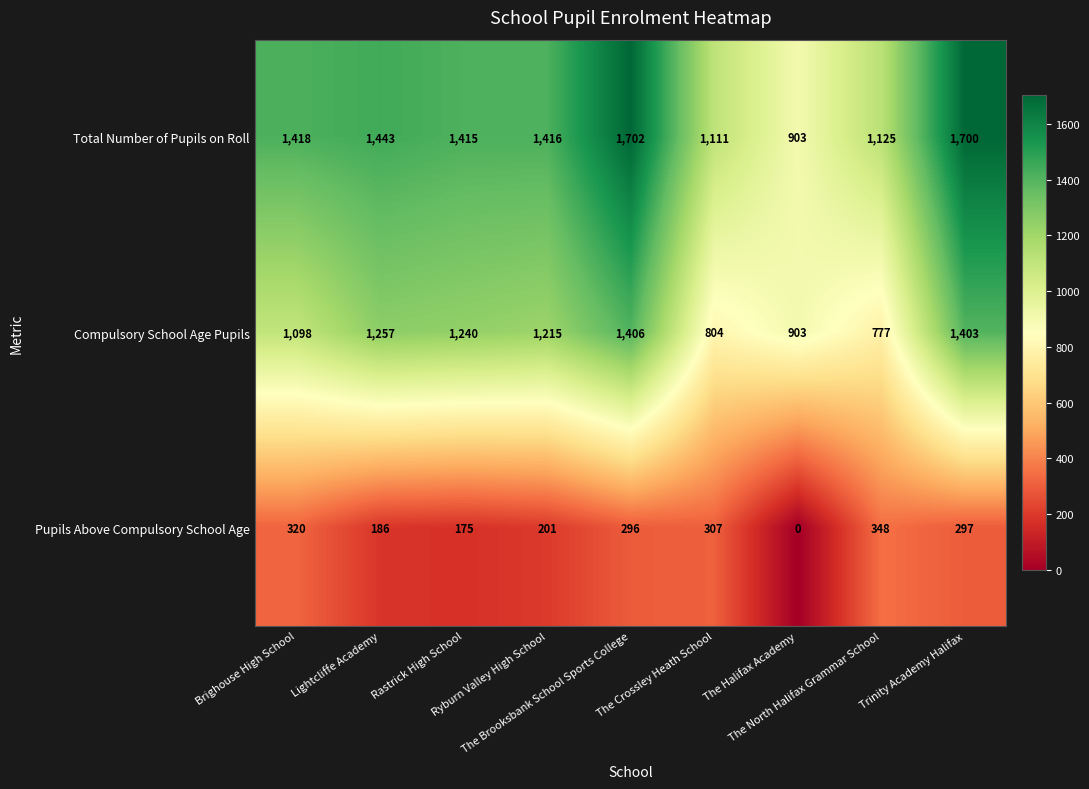

What is the greatest value displayed?

1702